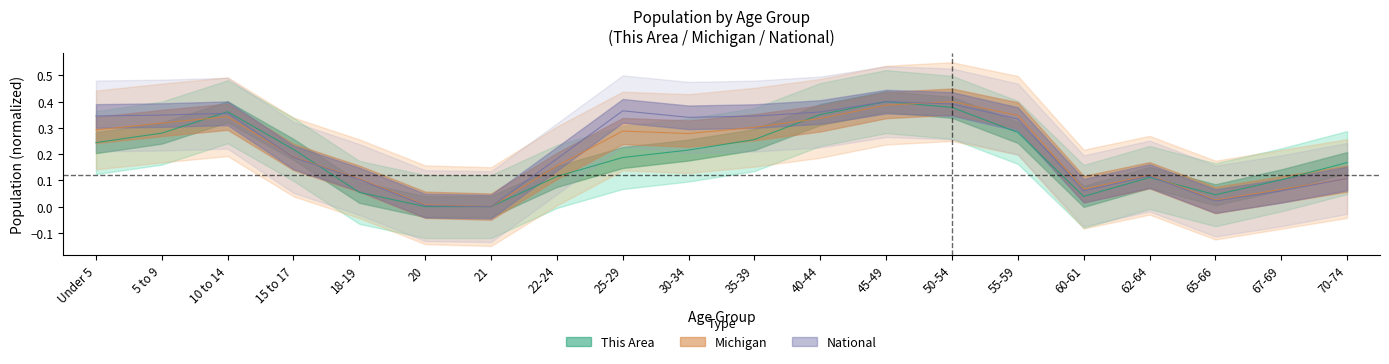

Read the Michigan value at Under 5.

0.3